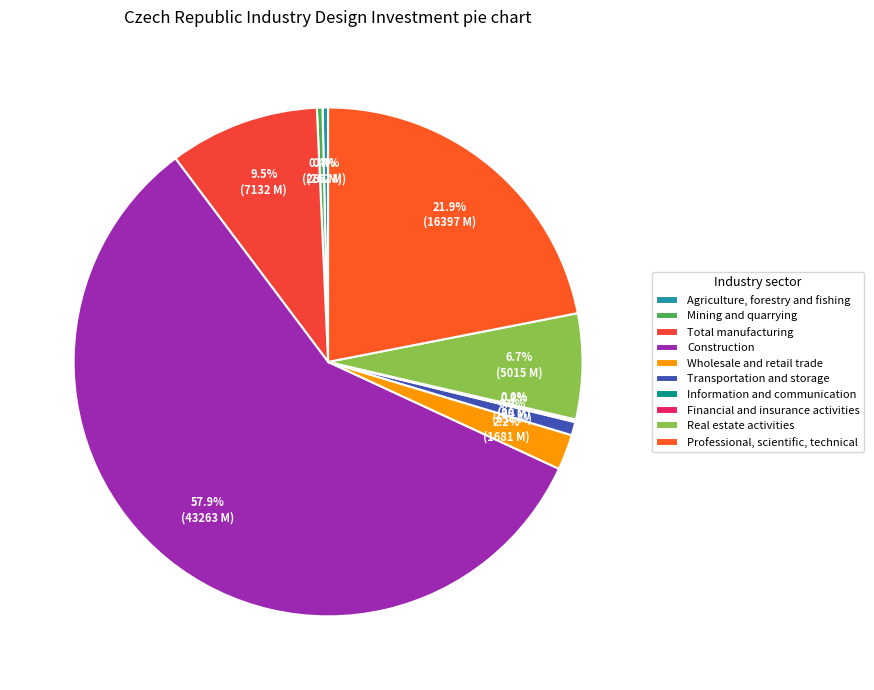

What portion of the pie excludes Wholesale and retail trade?

97.8%